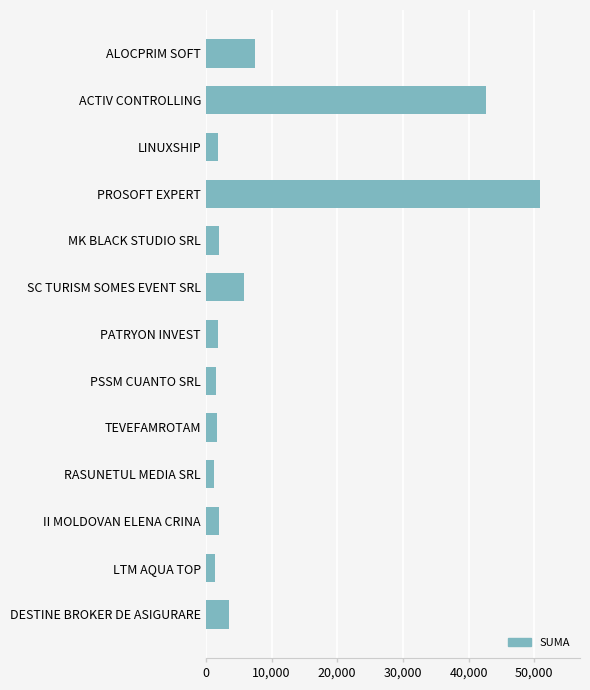

What is the label of the 3rd bar from the bottom?

II MOLDOVAN ELENA CRINA